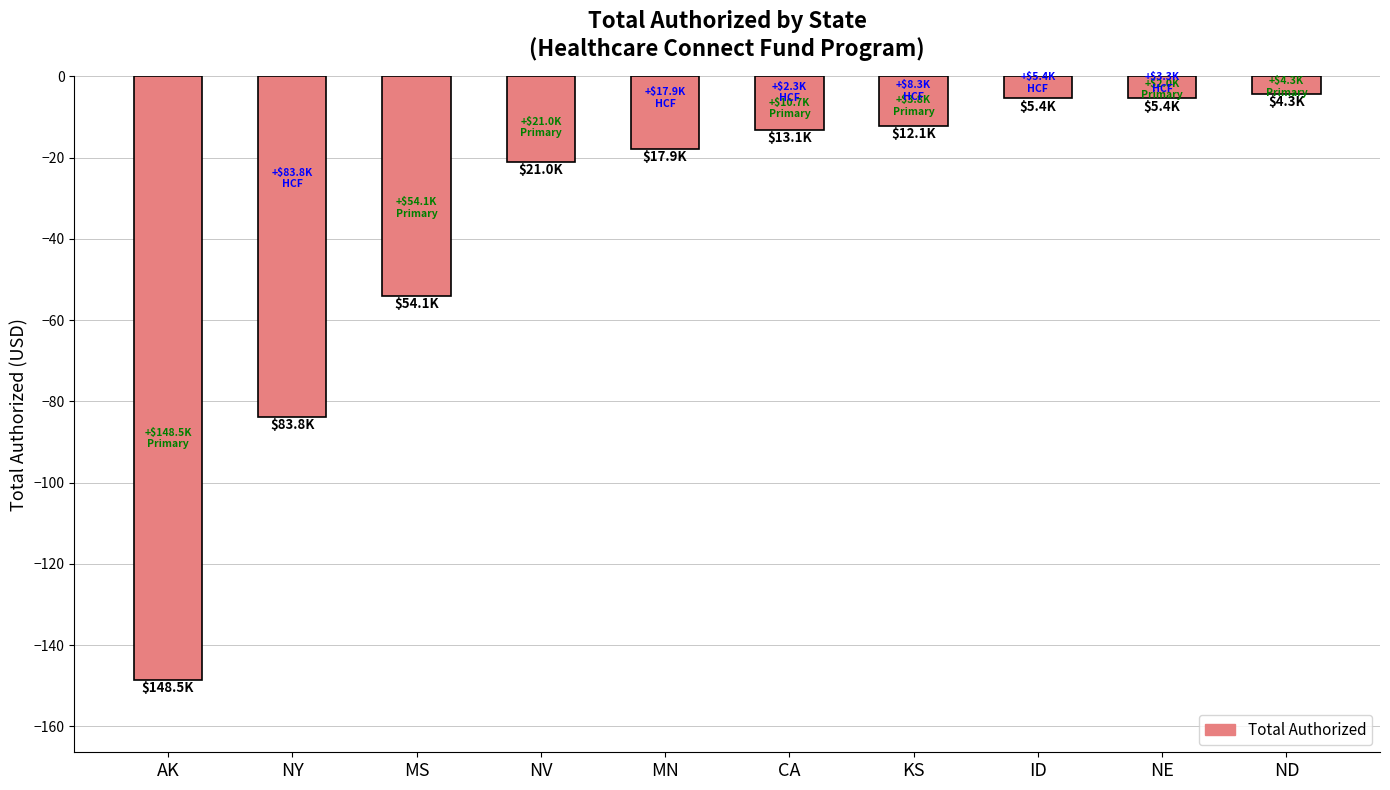

What is the average value?

-36.6